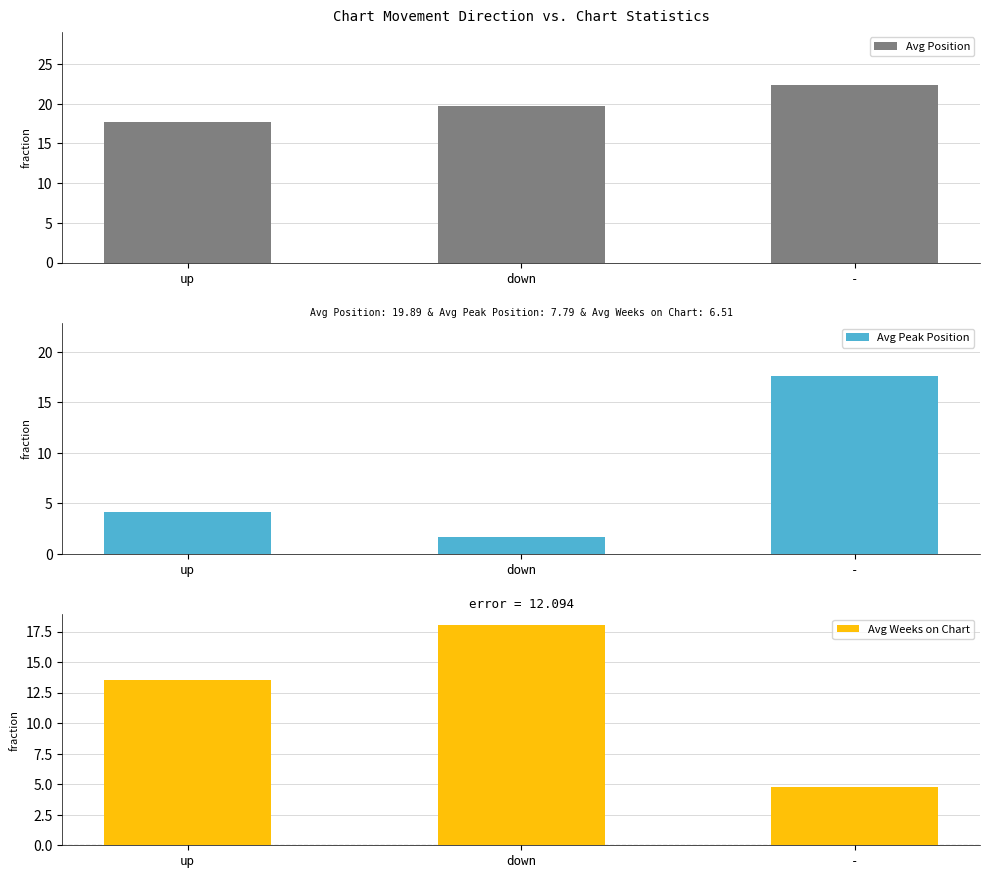

At which label is Avg Peak Position closest to 9?

up